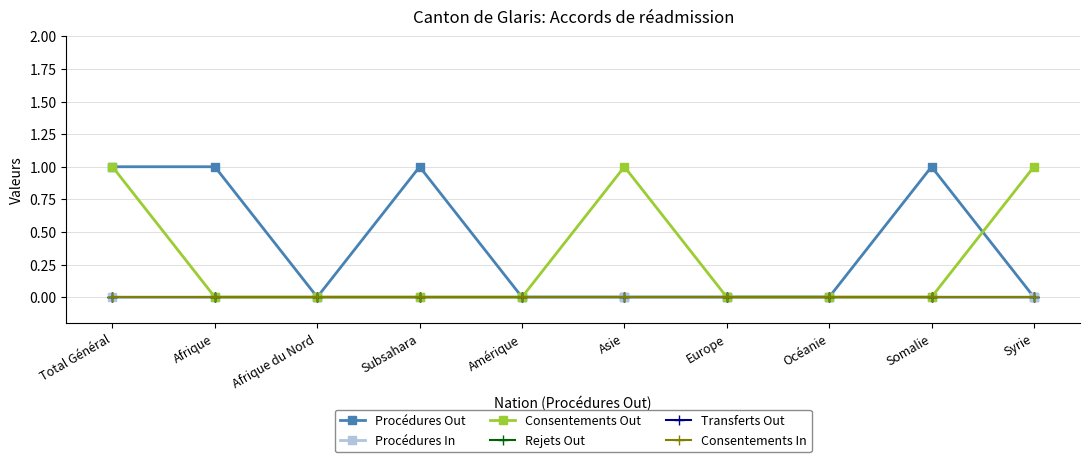

Does the chart have visible grid lines?

Yes